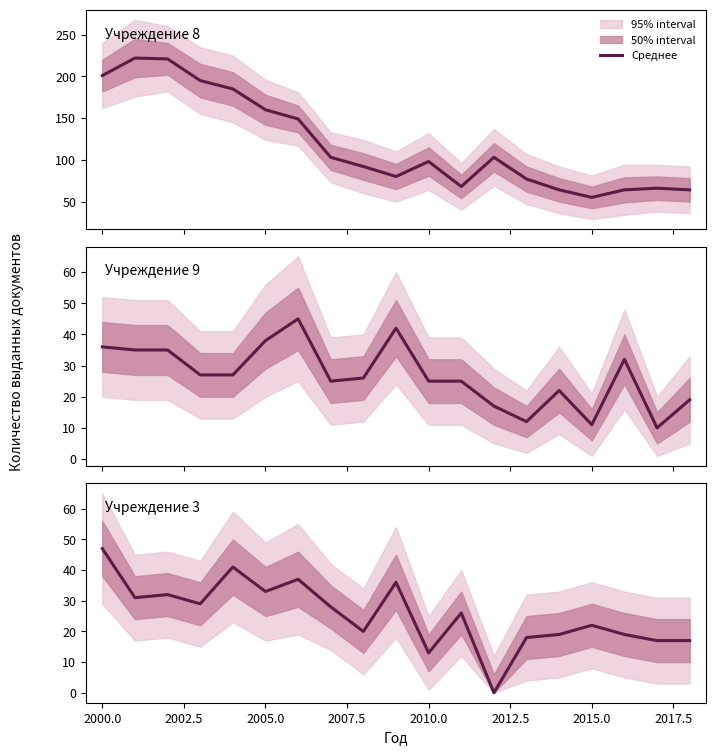

True or false: Учреждение 8 and Учреждение 9 intersect in this chart.

False